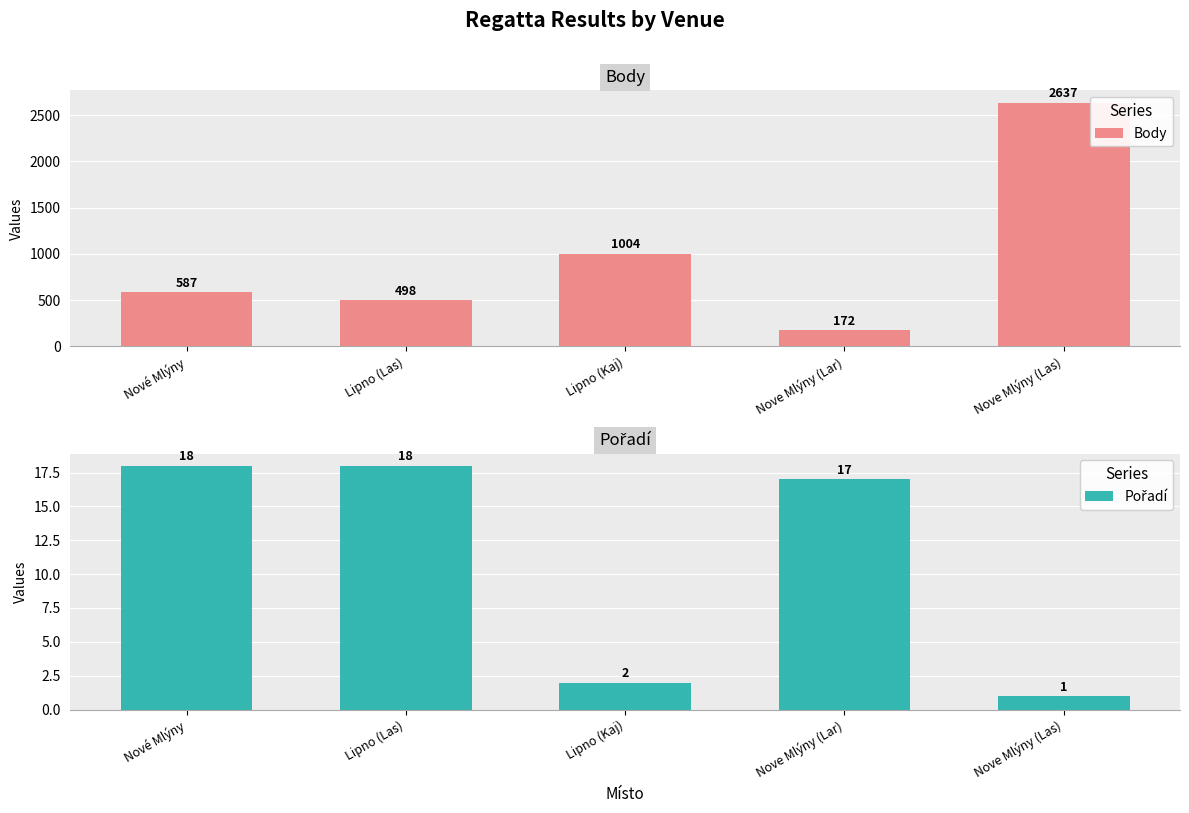

Rank the categories by Pořadí value from lowest to highest.

Nove Mlýny (Las), Lipno (Kaj), Nove Mlýny (Lar), Nové Mlýny, Lipno (Las)